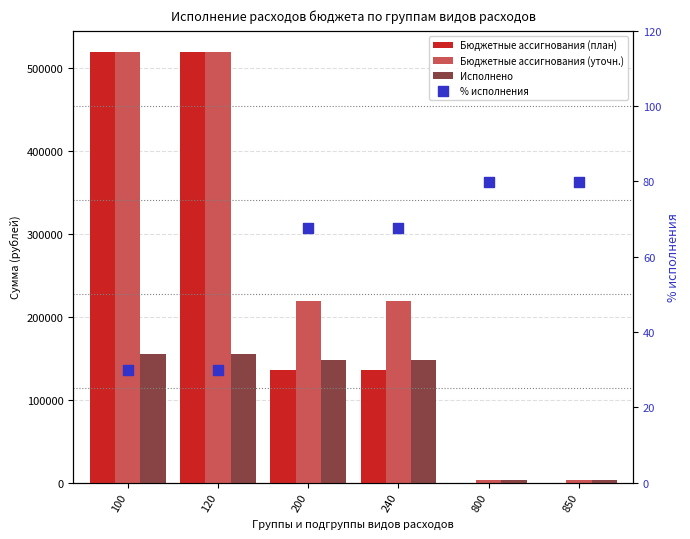

Is the value of Исполнено at 100 greater than the value of % исполнения at 240?

Yes